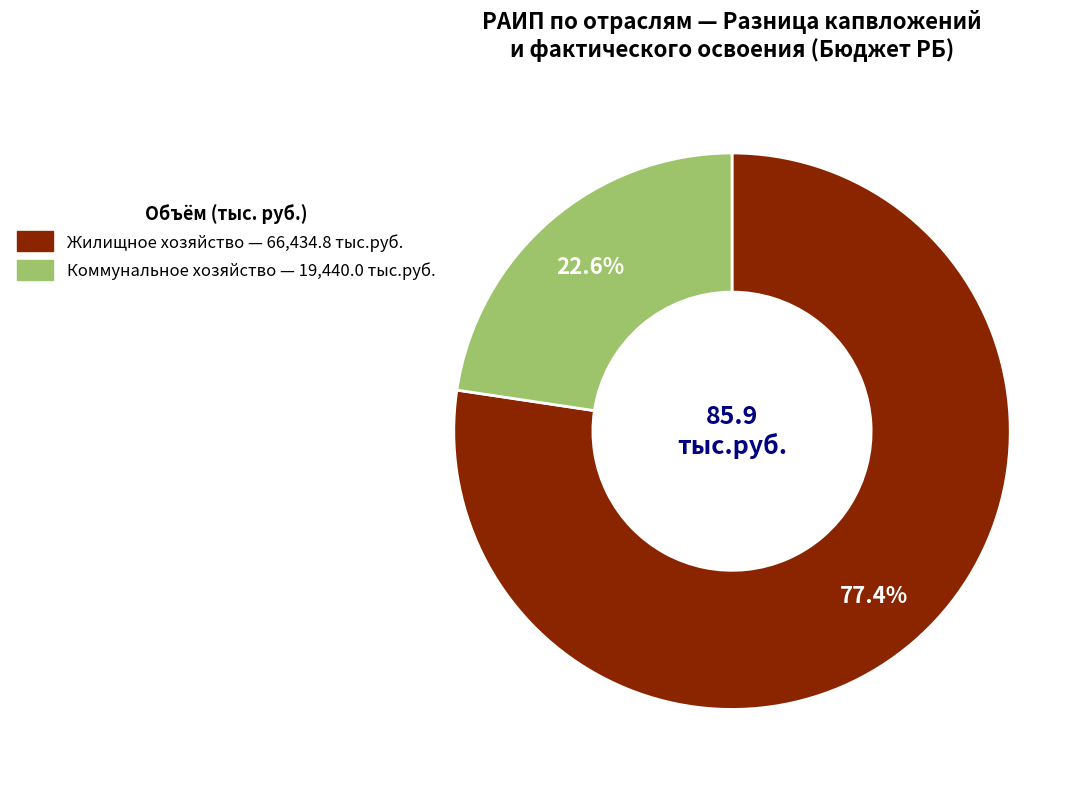

Is there any slice that represents more than half of the pie?

Yes